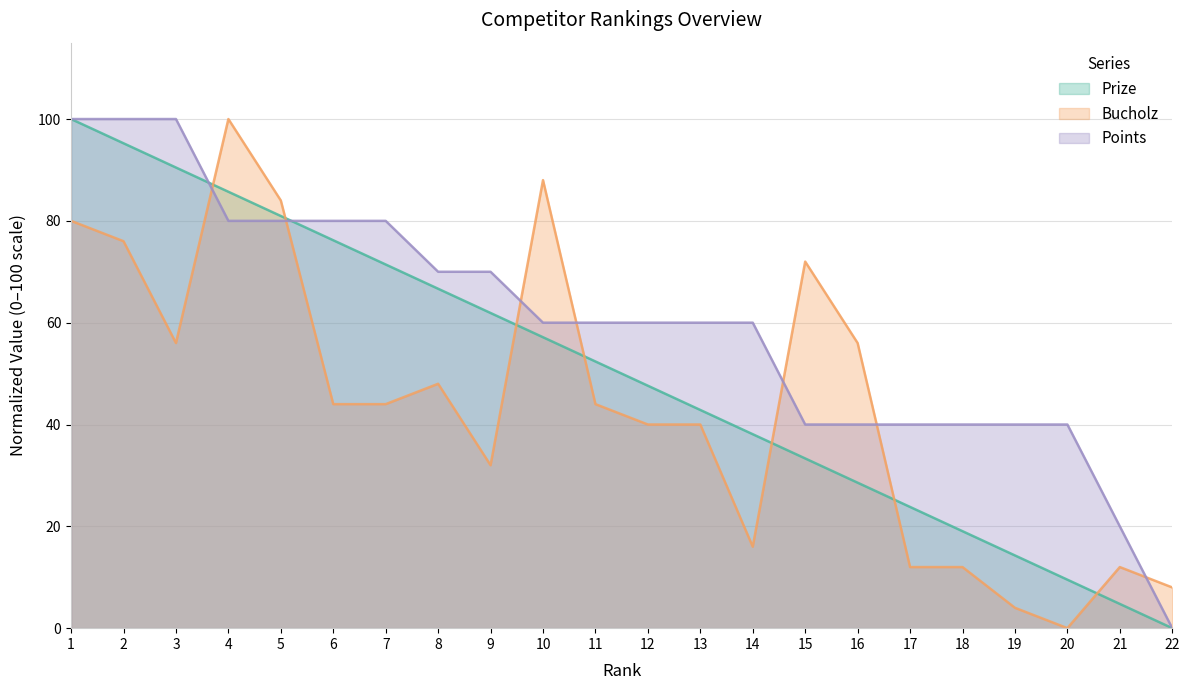

How many distinct data groups are displayed?

3